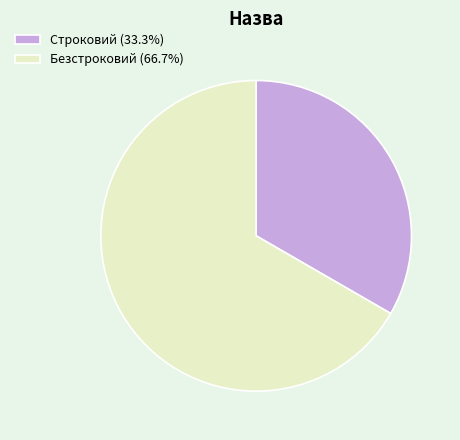

Is the sum of Безстроковий and Строковий greater than half?

Yes